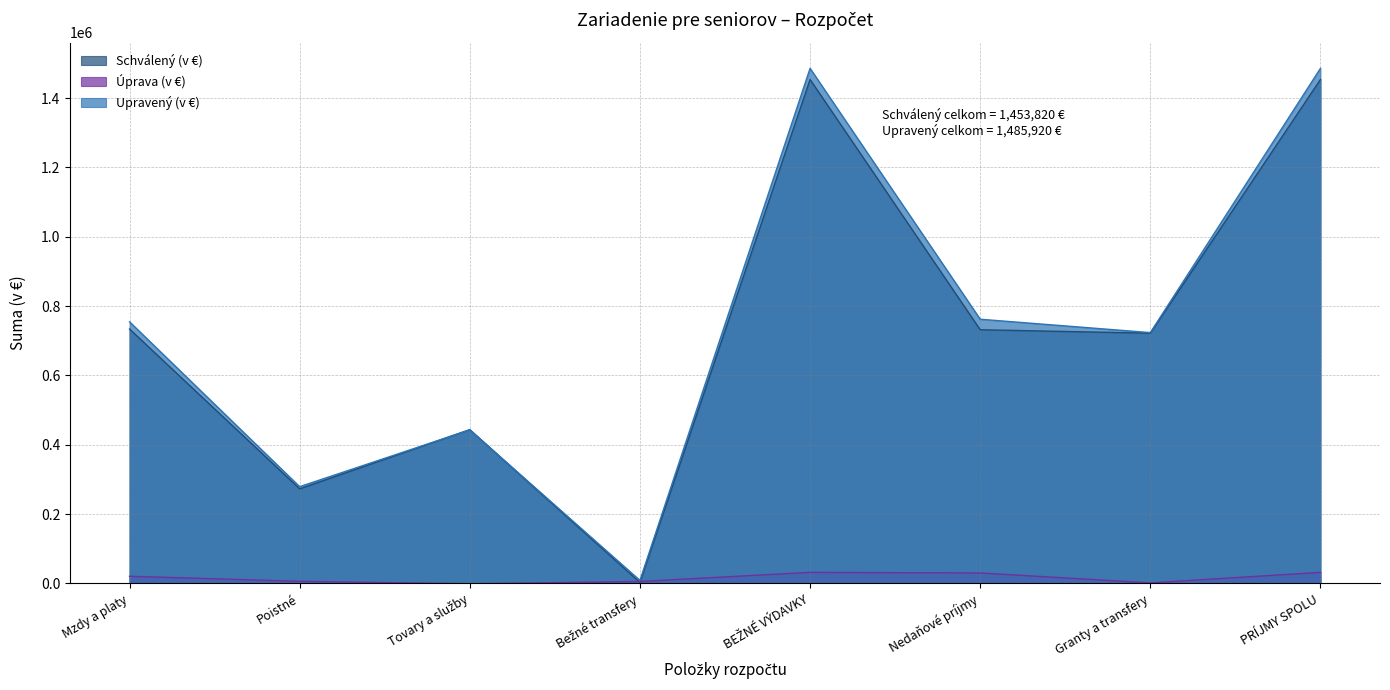

What are all the series names shown in the legend?

Schválený (v €), Úprava (v €), Upravený (v €)